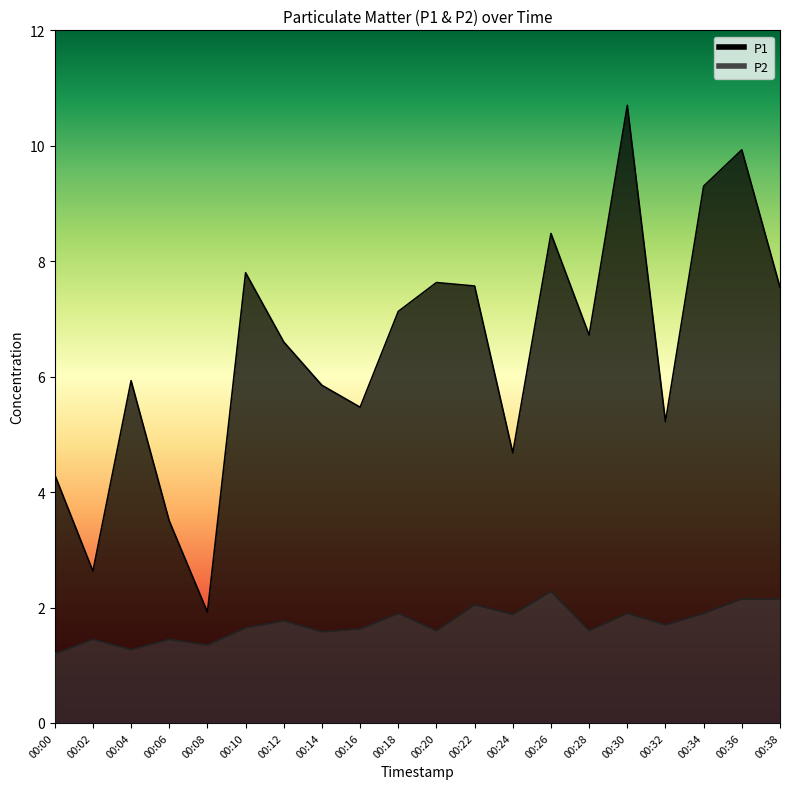

Where is the first local minimum for P2?

00:04